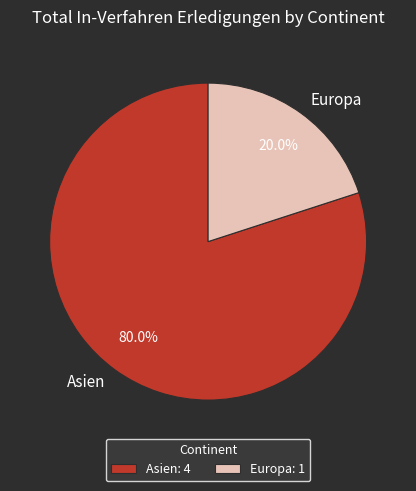

Is it true that Europa is 20% of the pie?

True